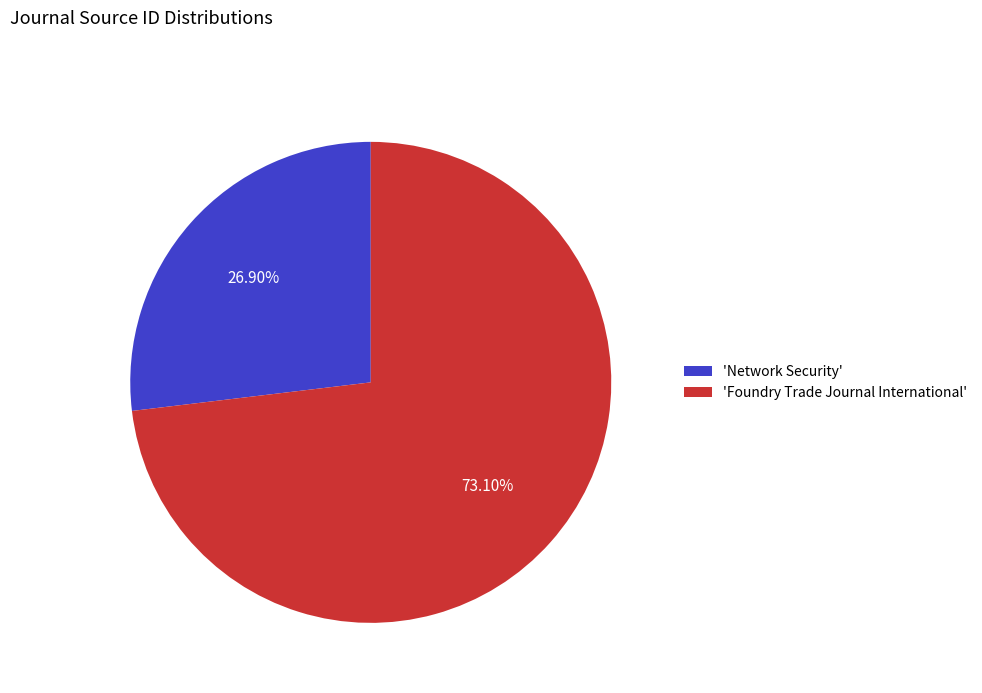

Which category has the smallest portion of the pie?

'Network Security'